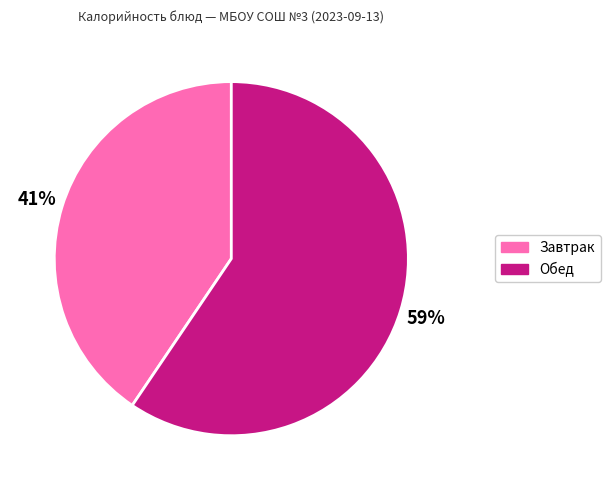

Is there a majority slice in this chart?

Yes